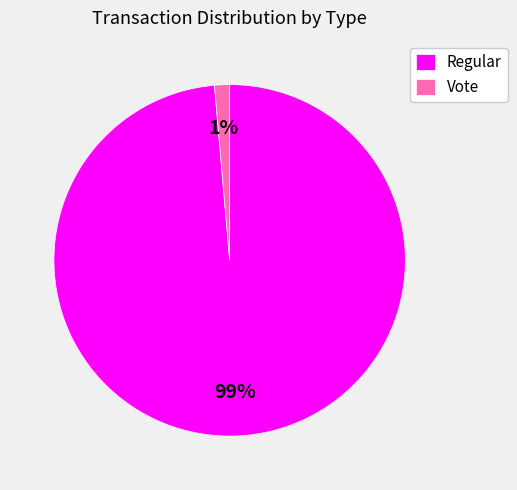

To the nearest percent, what is the average slice percentage?

50%